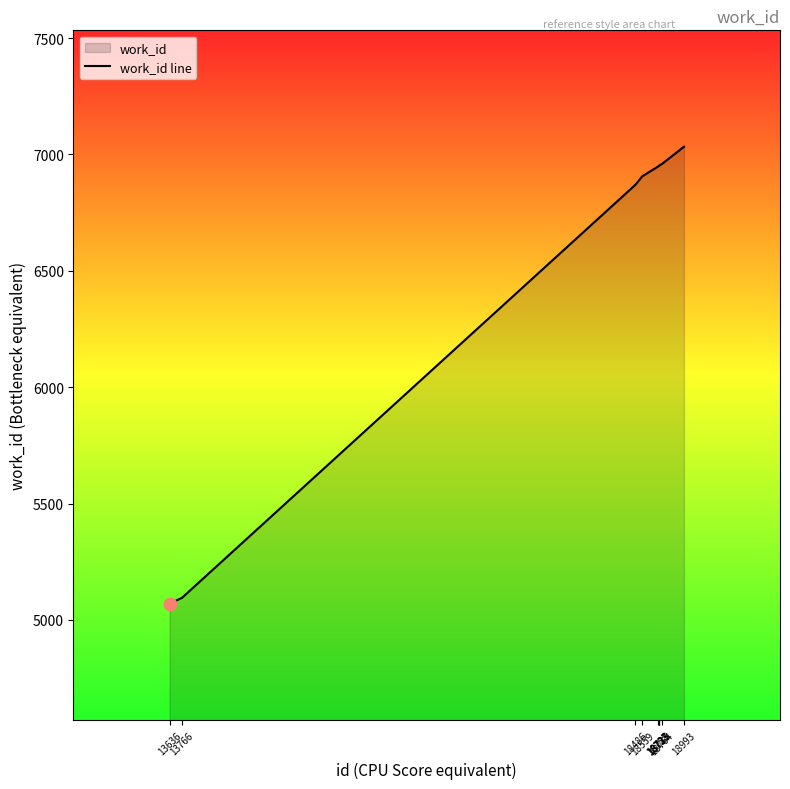

What is the ratio of the value at 18486 to the value at 18764?

1.0